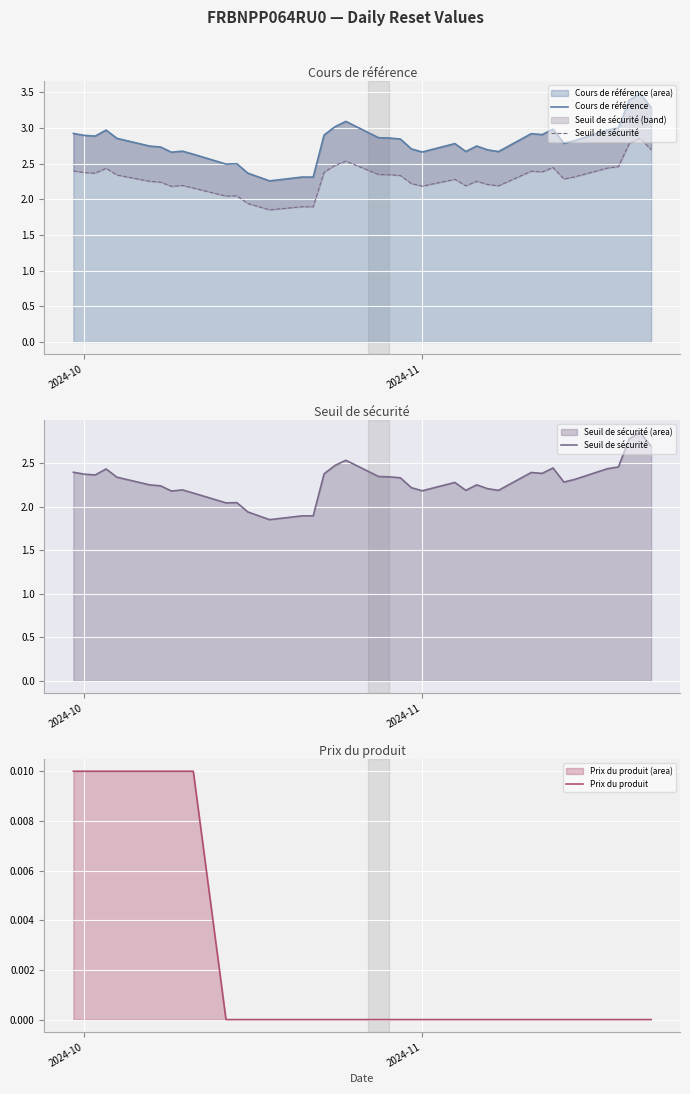

What is the highest value of the Cours de référence (area) series?

3.5